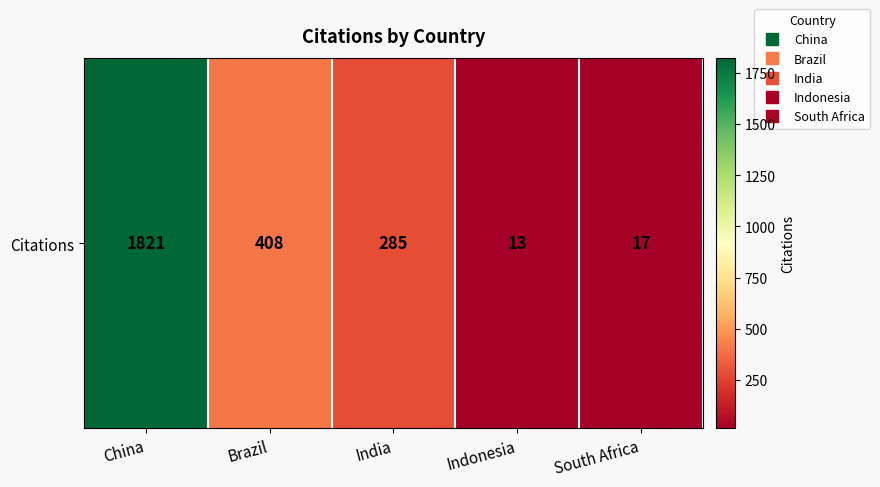

What is the minimum value shown in the chart?

13